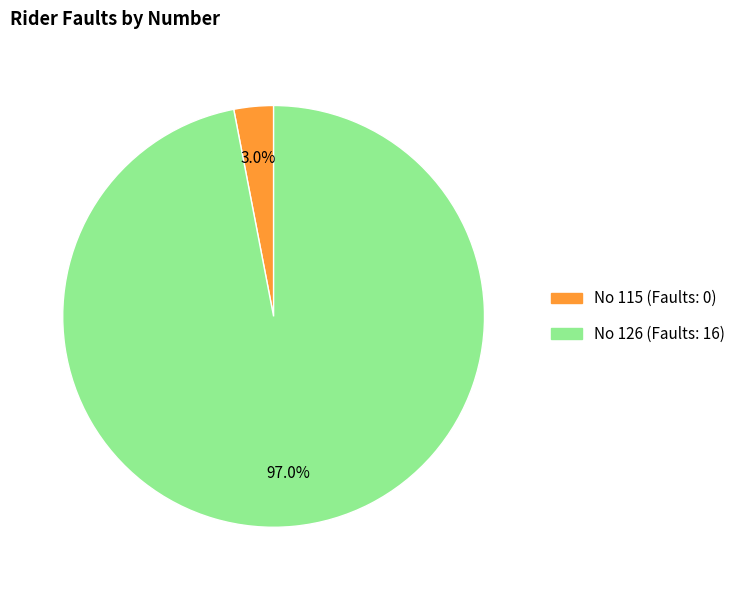

Is there any slice that represents more than half of the pie?

Yes